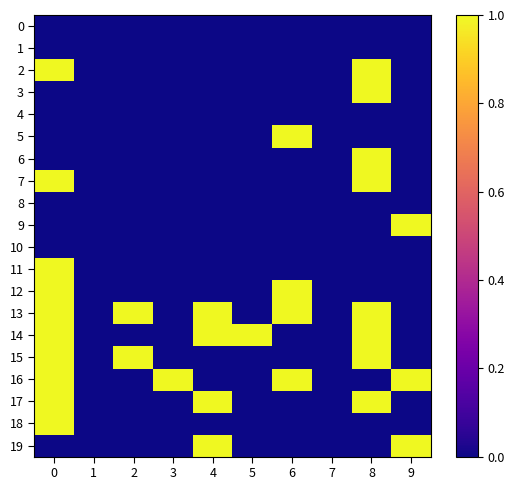

List the series in order of their peak value, highest first.

2, 3, 5, 6, 7, 9, 11, 12, 13, 14, 15, 16, 17, 18, 19, 0, 1, 4, 8, 10